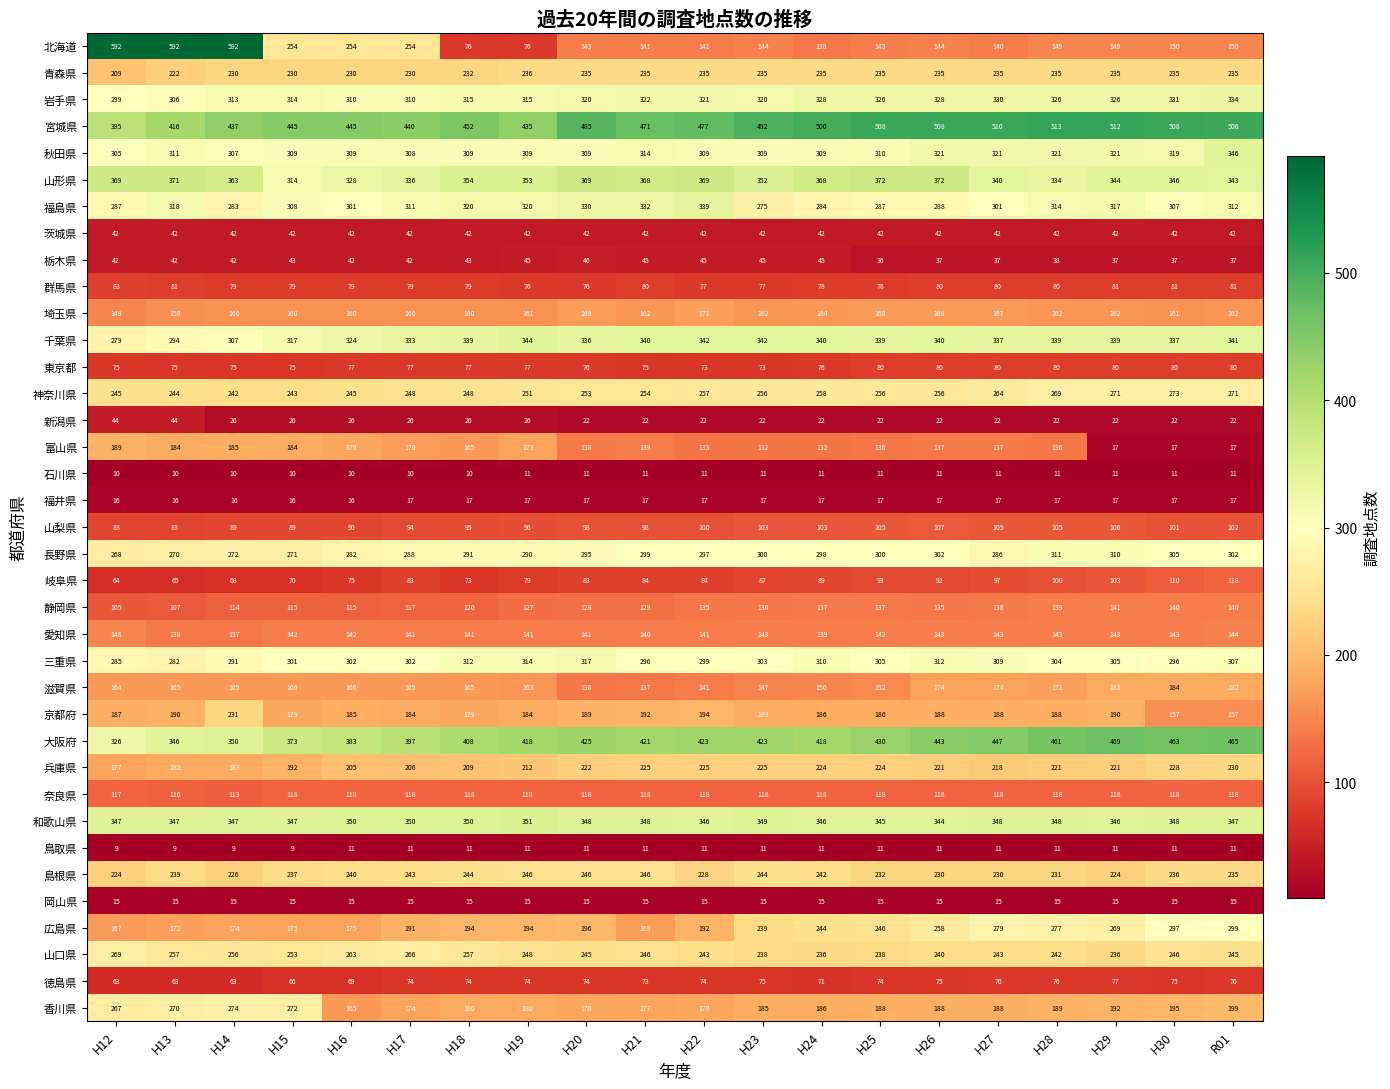

At which label is 千葉県 closest to 311?

H14